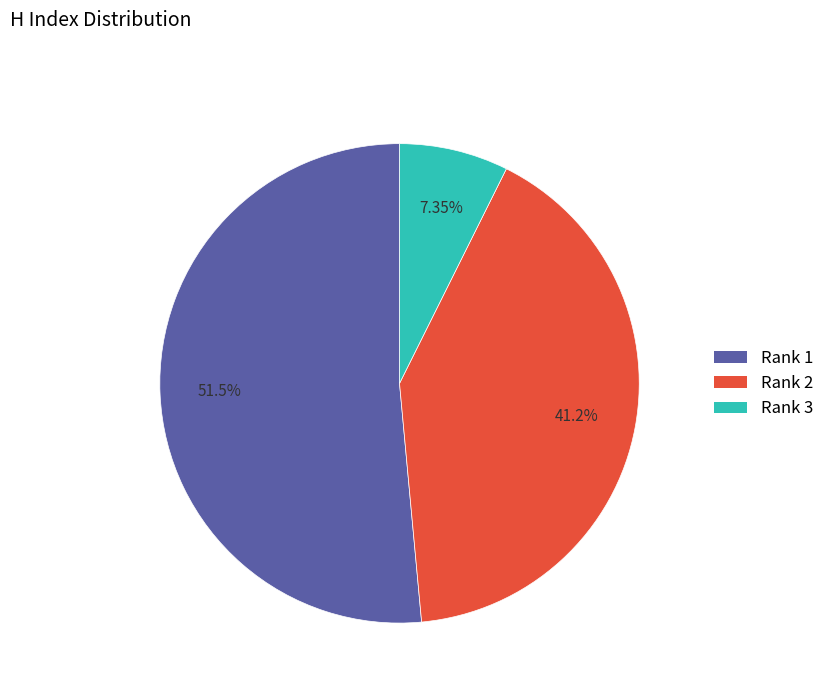

To the nearest percent, what is the average slice percentage?

33%